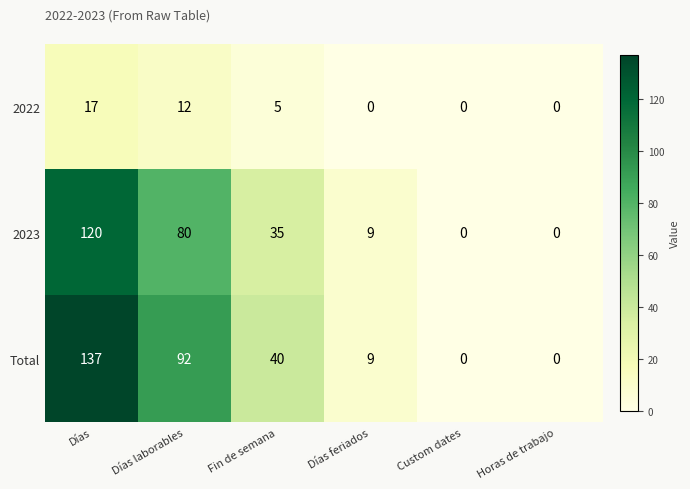

What is the difference between the second highest and second lowest values in the 2023 series?

80